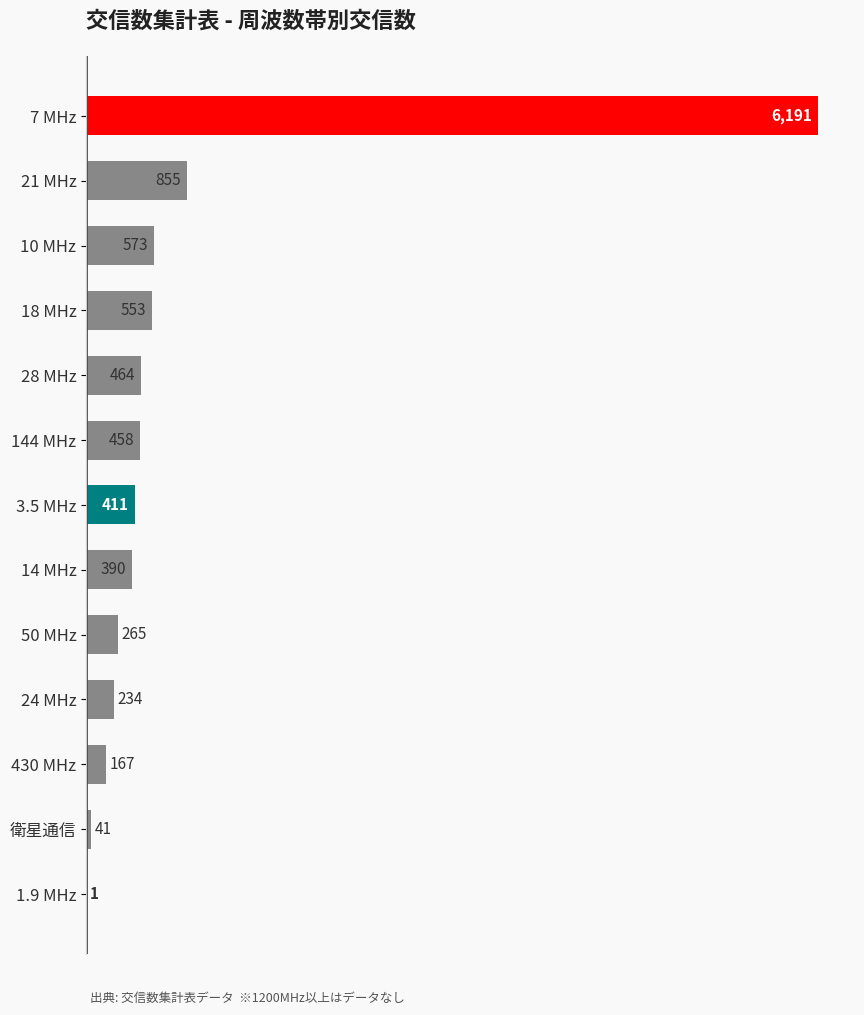

What is the maximum value shown in the chart?

6191